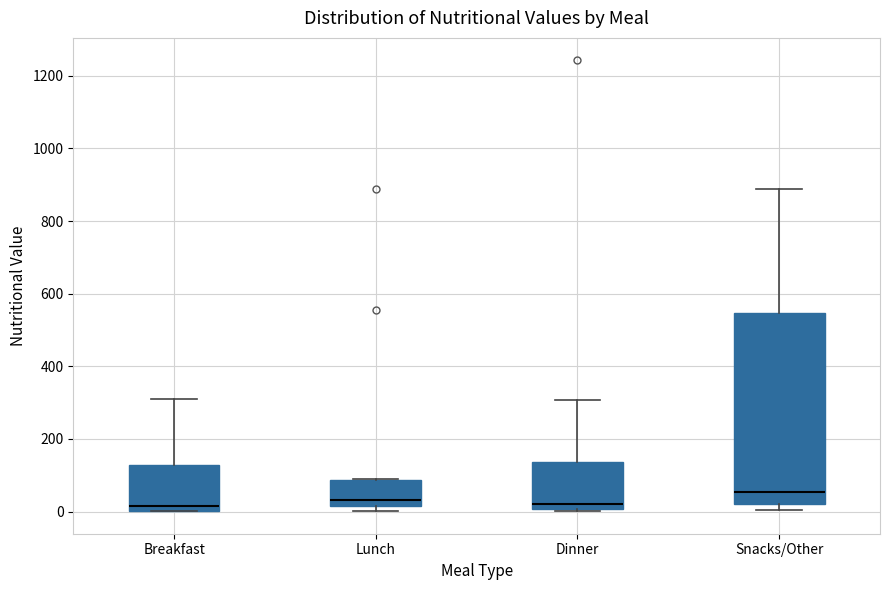

Where is the upper edge of the box for Snacks/Other on the y-axis? The values are not printed on the chart, so give them approximately, as read against the axis.

540